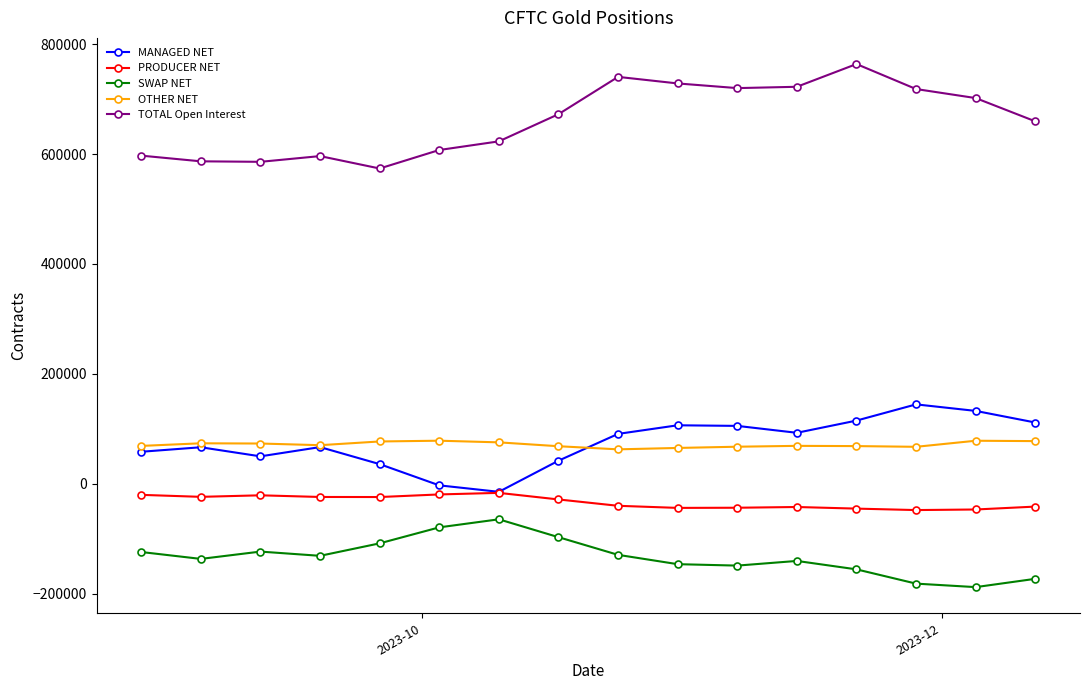

What is the value of the PRODUCER NET point at the 13th from the left?

-45358